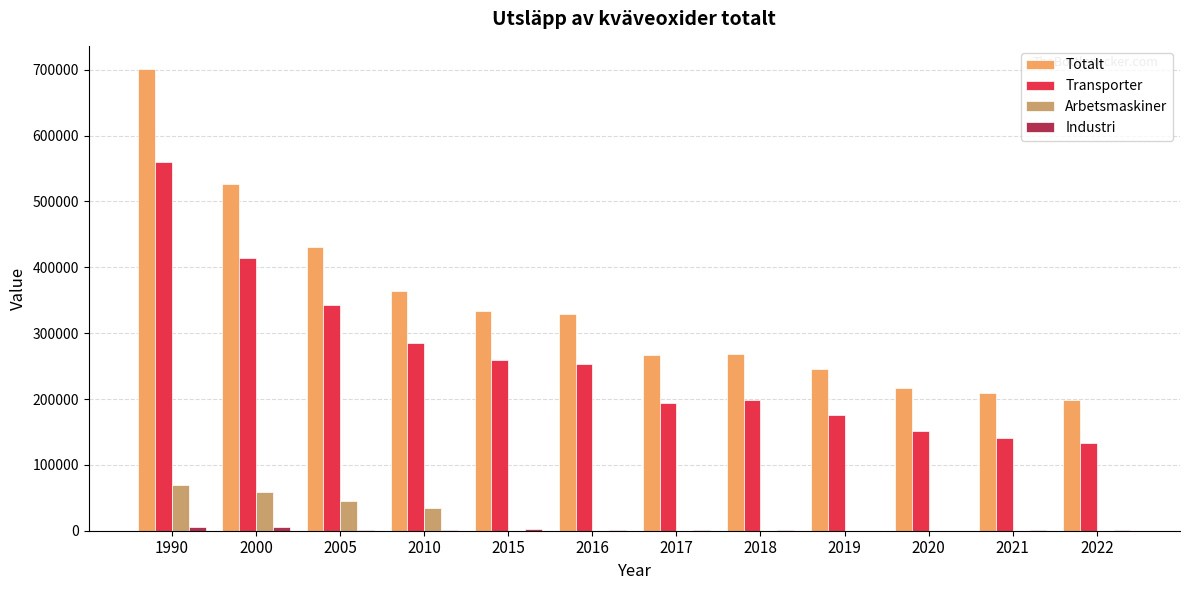

At which category is the sum across all series the highest?

1990